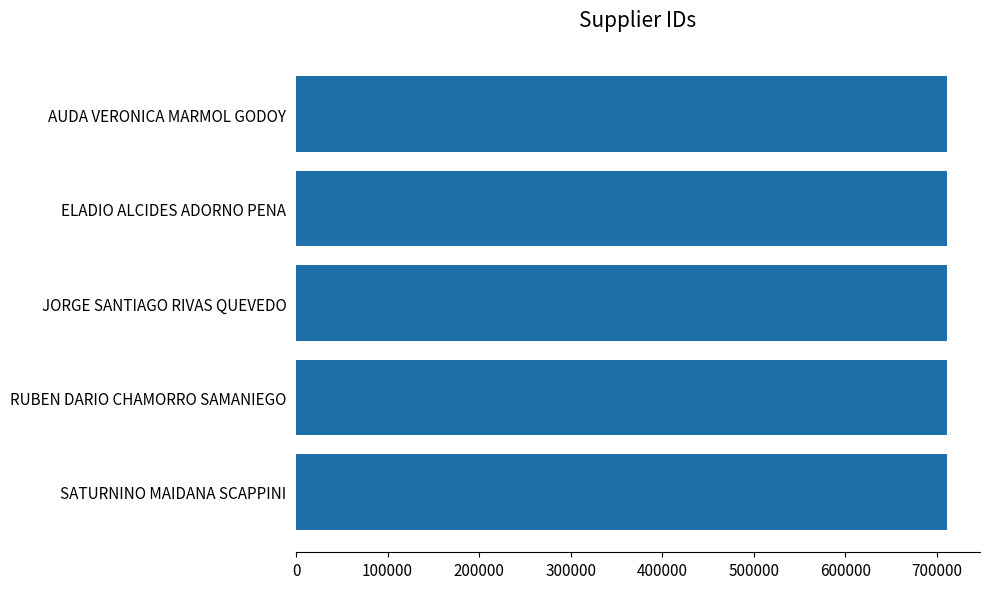

What is the maximum value shown in the chart?

711754